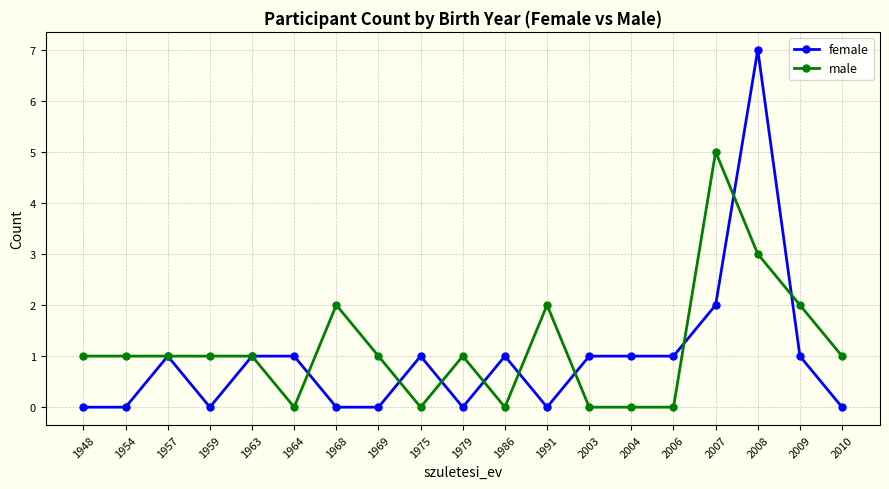

Is it true that male equals 4 at 2008?

False